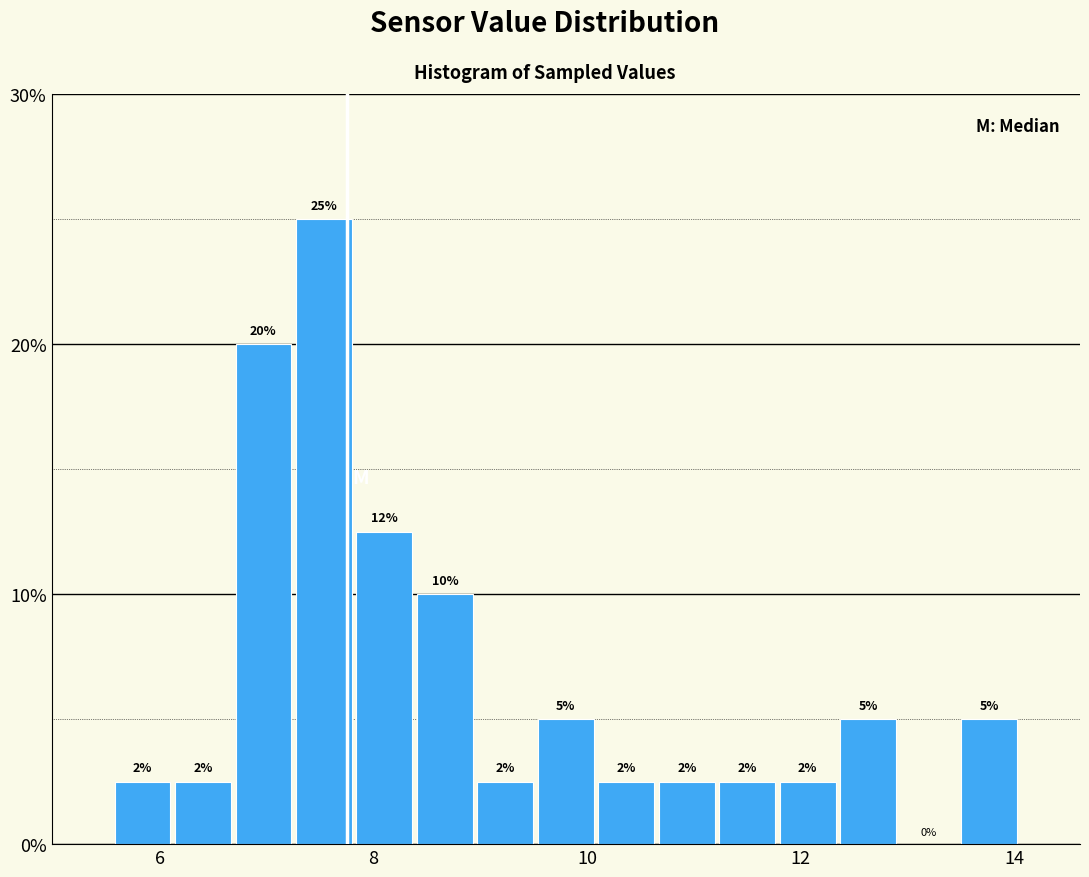

Read against the x-axis, roughly where is the centre of the tallest bar?

7.6